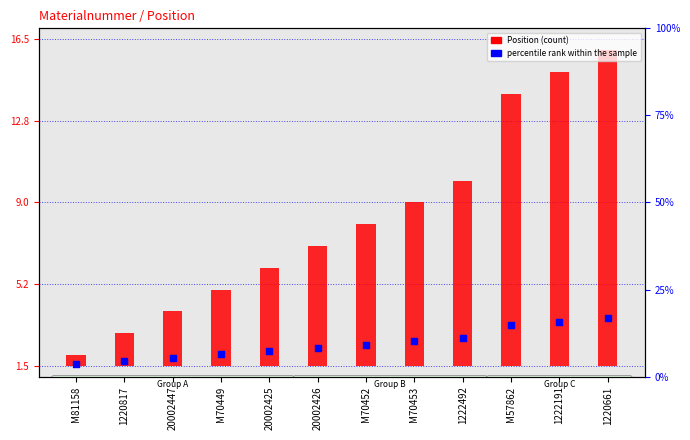

What are all the series names shown in the legend?

Position, percentile rank within the sample